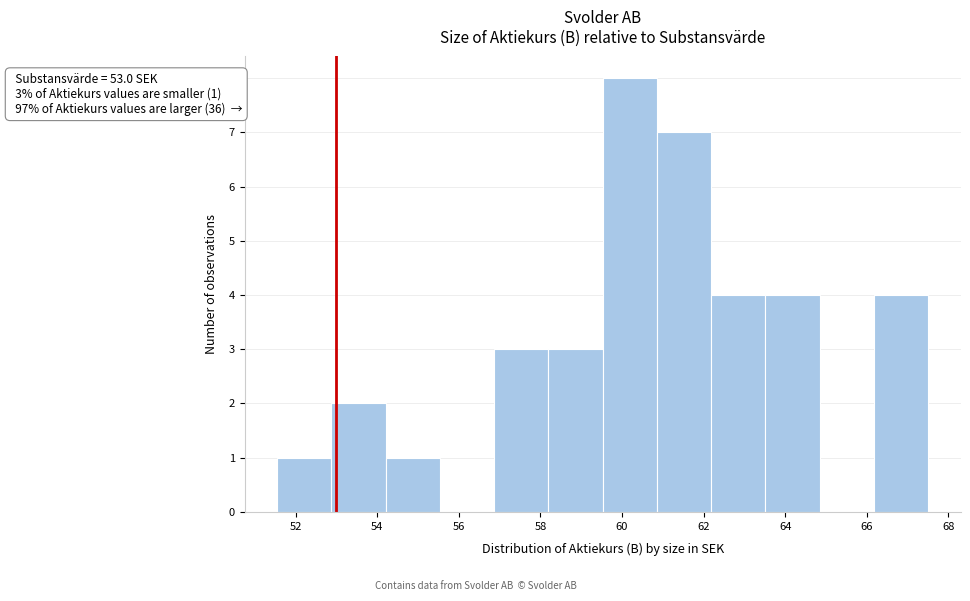

Which range on the x-axis has the tallest bar?

59.6 to 60.8